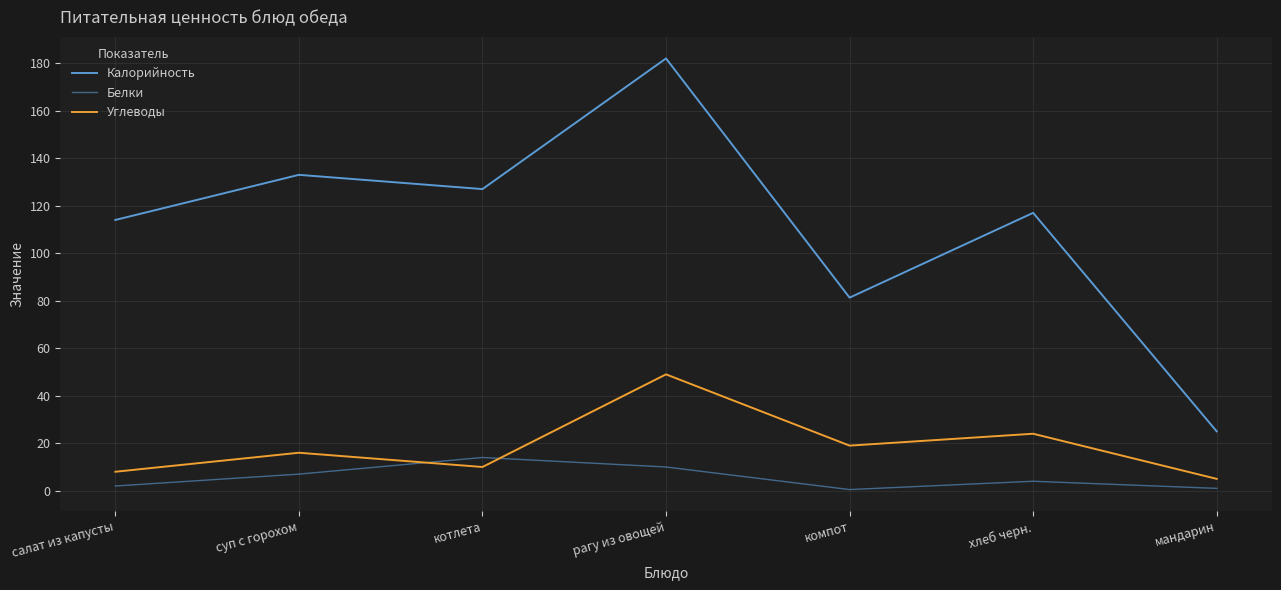

What is the value of the Белки point at the 2nd from the left?

7.0